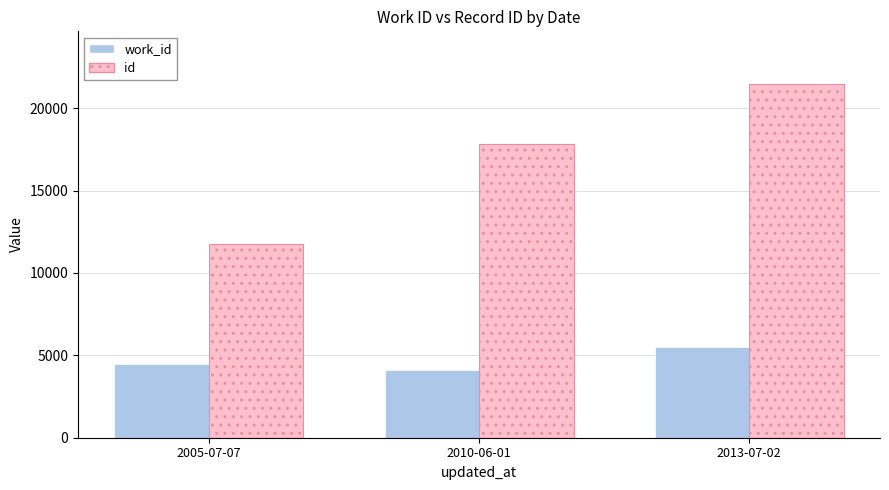

What is the label of the 3rd bar from the right?

2005-07-07